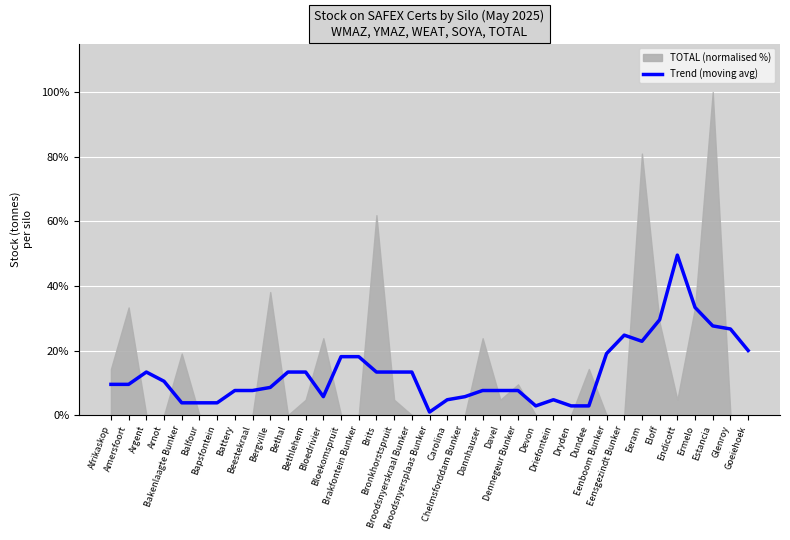

What is the difference between the maximum and minimum values?

48.6